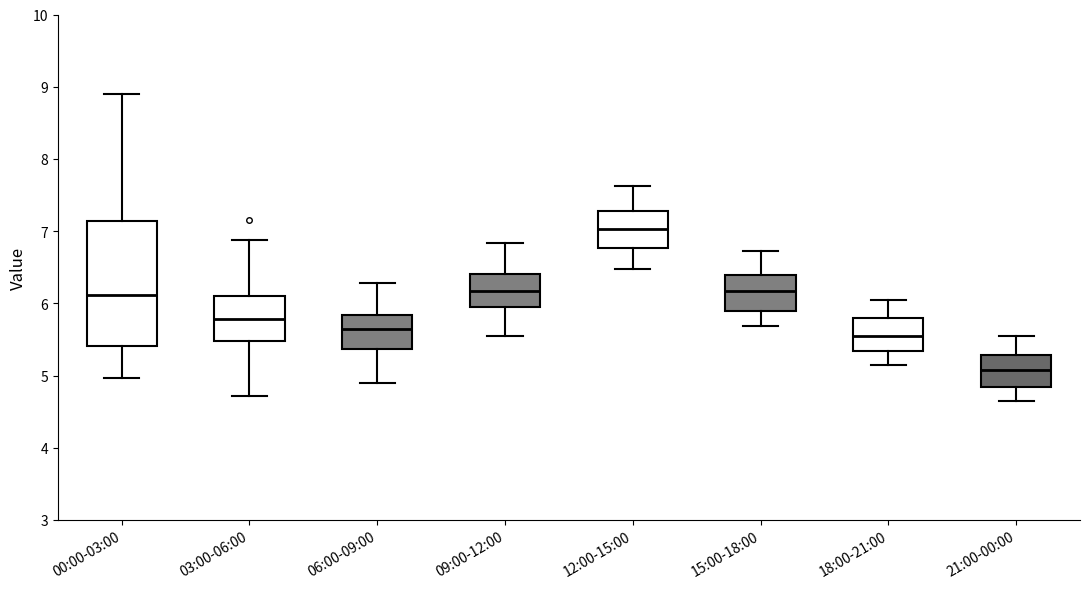

Reading left to right, transcribe this box plot: for each box, give where its median line is, the range the box spans, and where its two whiskers end, as read against the y-axis. The values are not printed on the chart, so give them approximately, as read against the axis.

00:00-03:00: median 6.1, box 5.4 to 7.1, whiskers 5.0 to 8.9
03:00-06:00: median 5.8, box 5.5 to 6.1, whiskers 4.7 to 6.9
06:00-09:00: median 5.6, box 5.4 to 5.8, whiskers 4.9 to 6.3
09:00-12:00: median 6.2, box 5.9 to 6.4, whiskers 5.6 to 6.8
12:00-15:00: median 7.0, box 6.8 to 7.3, whiskers 6.5 to 7.6
15:00-18:00: median 6.2, box 5.9 to 6.4, whiskers 5.7 to 6.7
18:00-21:00: median 5.6, box 5.3 to 5.8, whiskers 5.2 to 6.1
21:00-00:00: median 5.1, box 4.8 to 5.3, whiskers 4.7 to 5.6